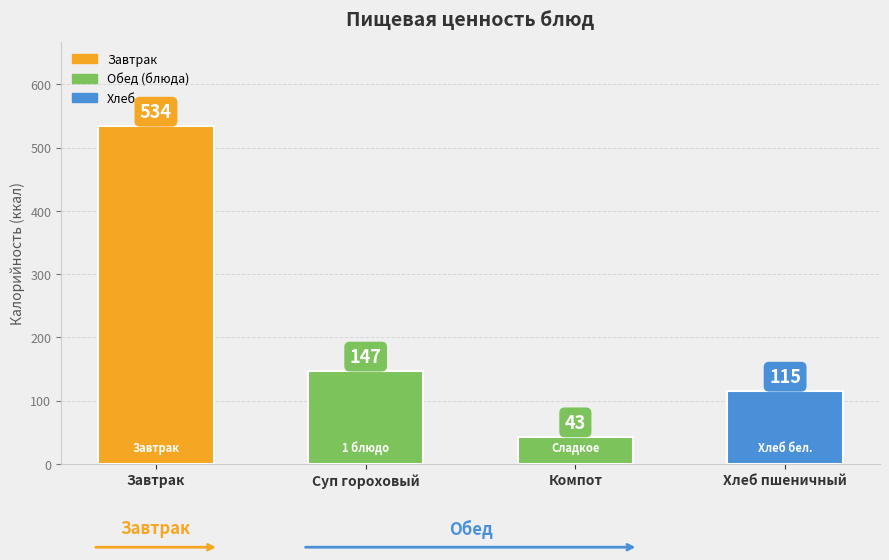

What is the sum of the values at Завтрак and Компот?

576.4